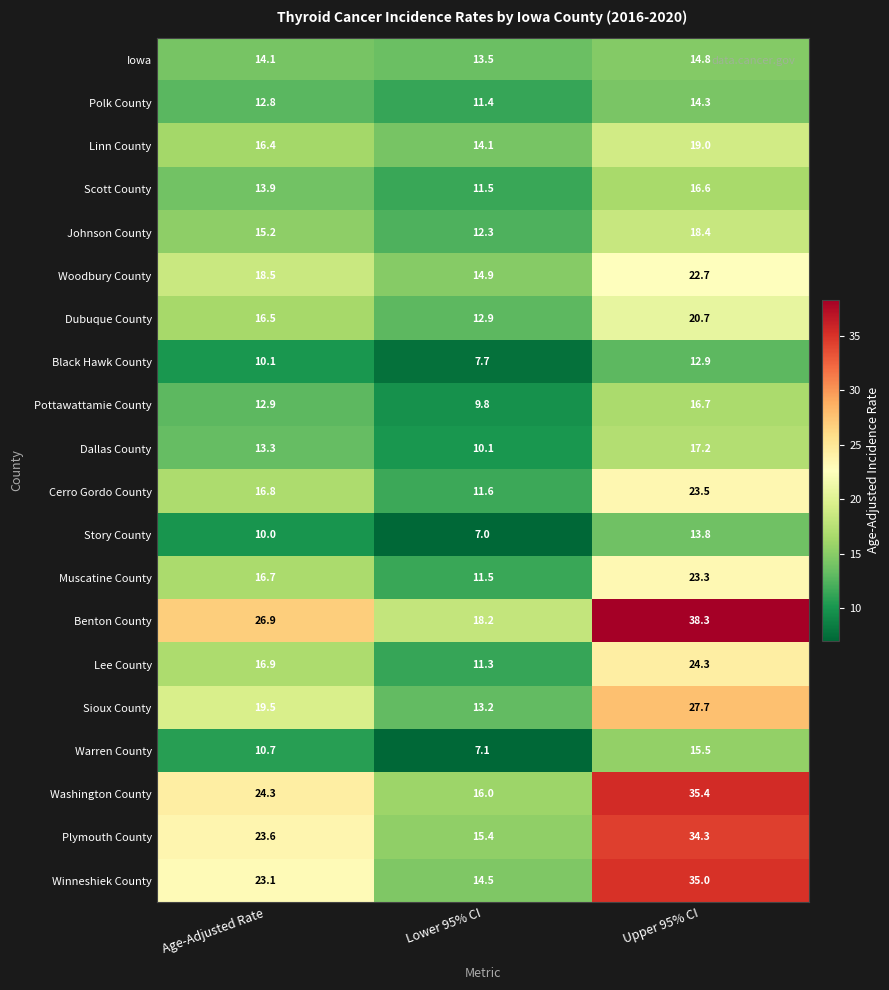

Where does the Dallas County series first go above 13?

Age-Adjusted Rate